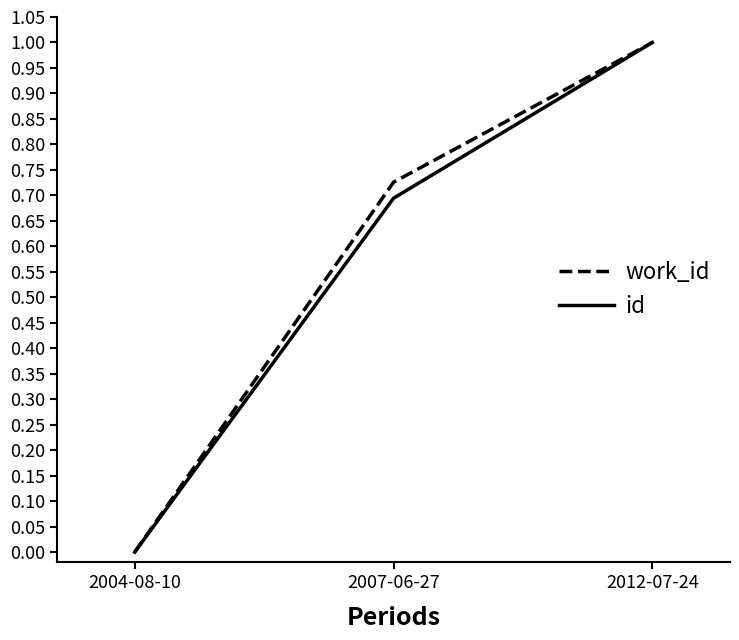

Which series changed the most between 2004-08-10 and 2007-06-27?

work_id